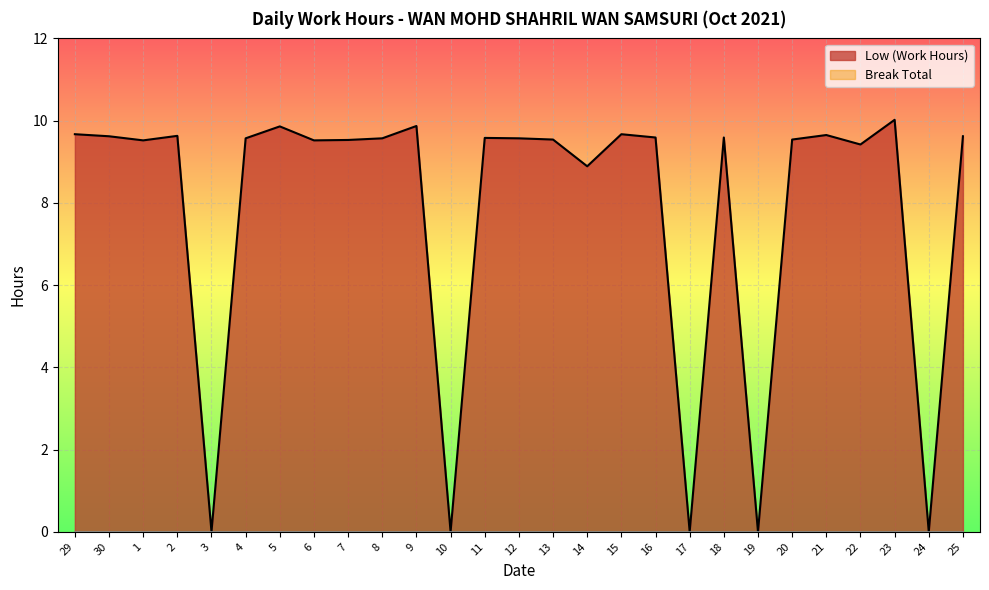

Is it true that the value at 20 is 9.5?

True